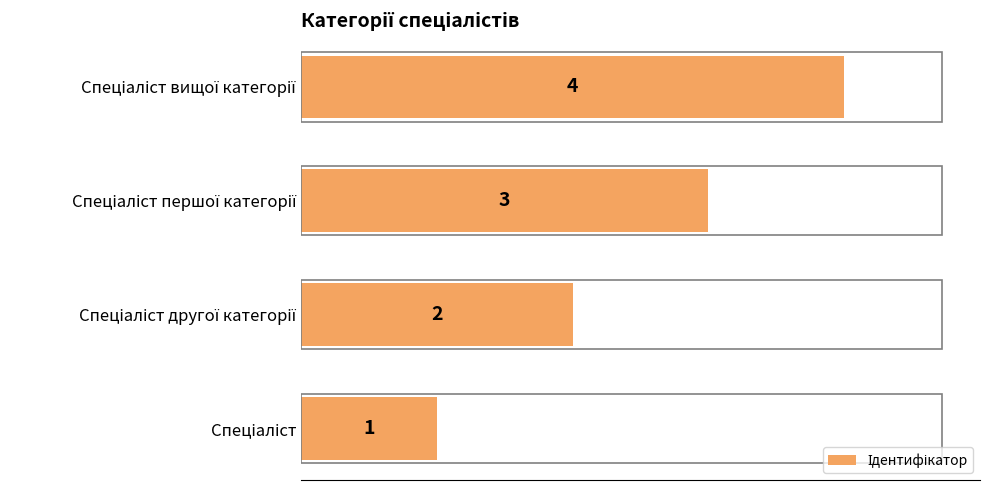

How many values are between 2 and 4?

3